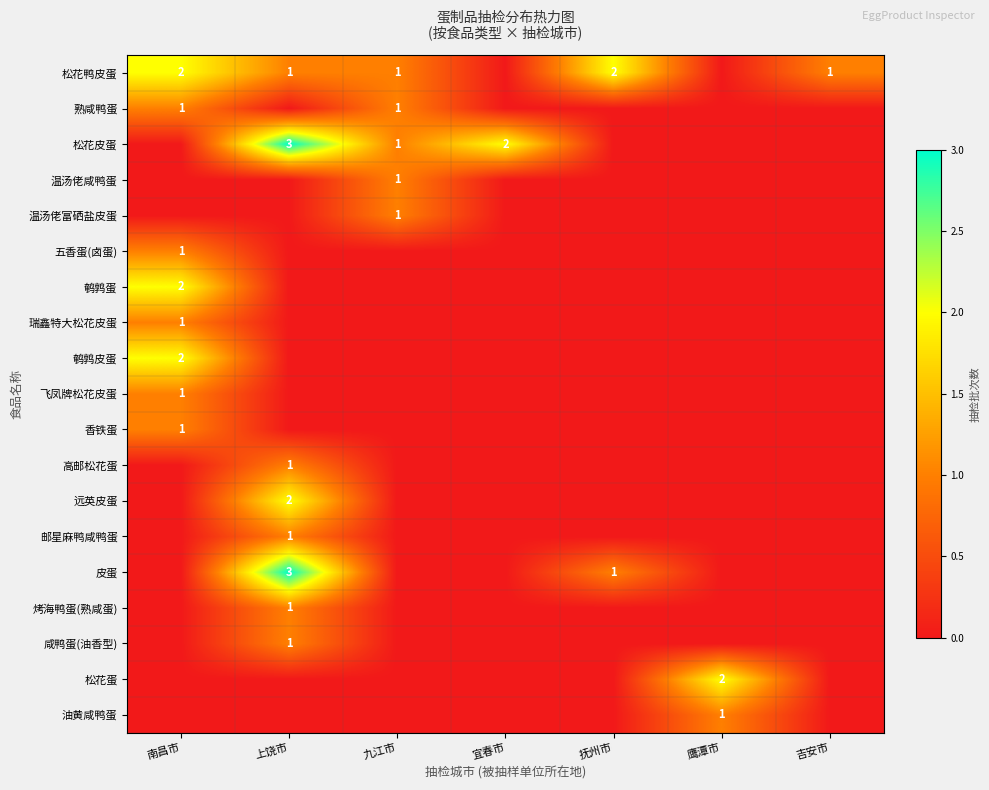

The 温汤佬富硒盐皮蛋 series shows 1 at 九江市. True or false?

True